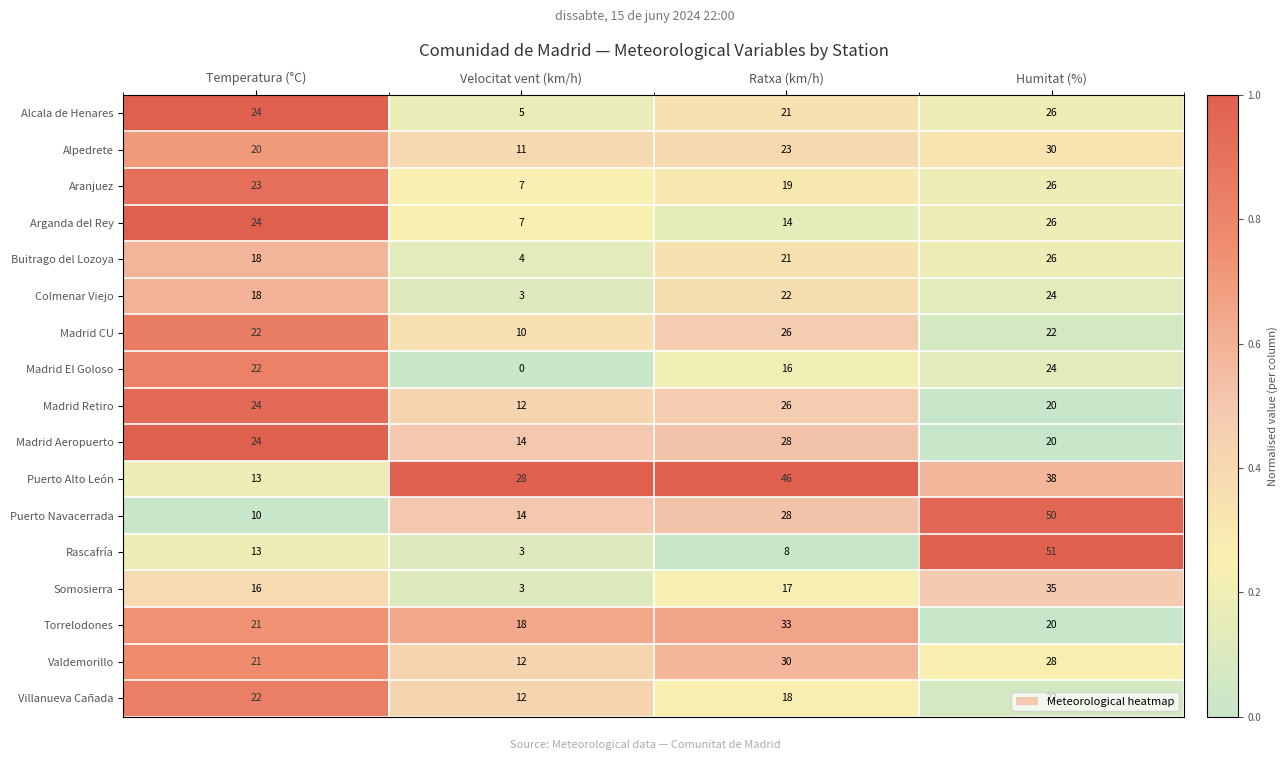

What is the difference between the second highest and minimum values in the Villanueva Cañada series?

10